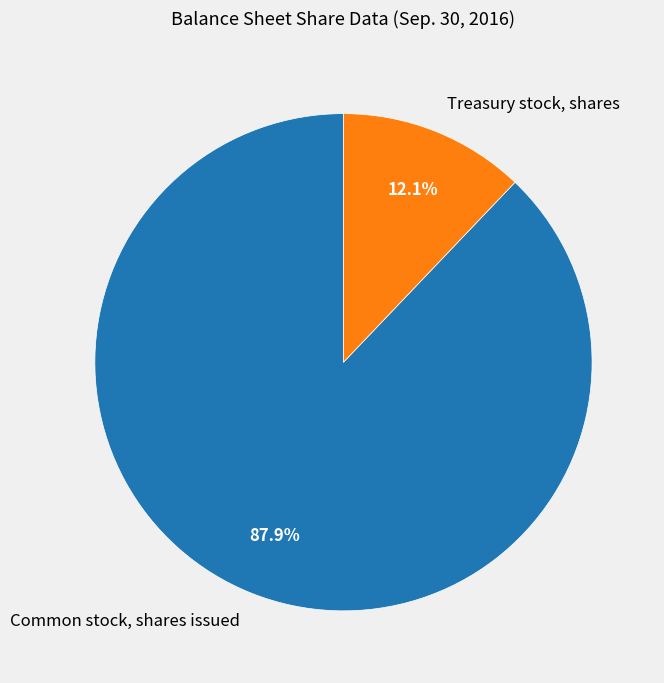

Is it true that Treasury stock, shares is 12% of the pie?

True